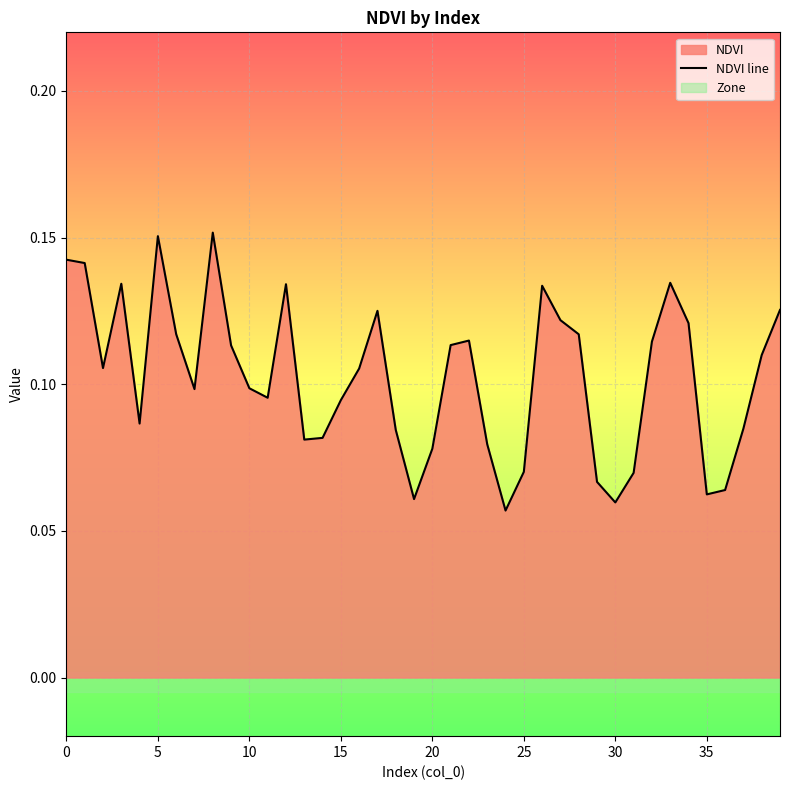

What is the value of the 4th point from the left?

0.1